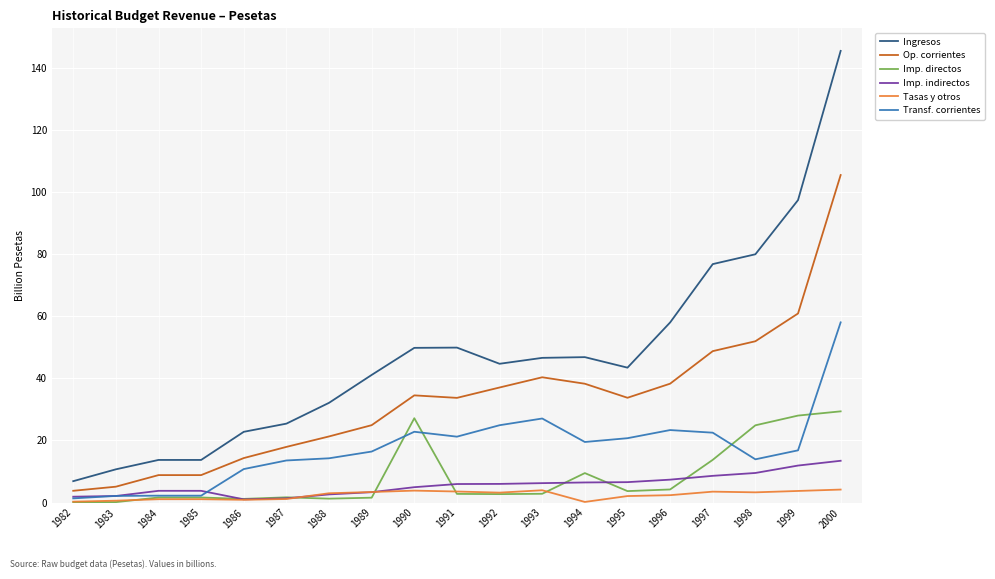

Which series has the largest range (max minus min)?

Ingresos